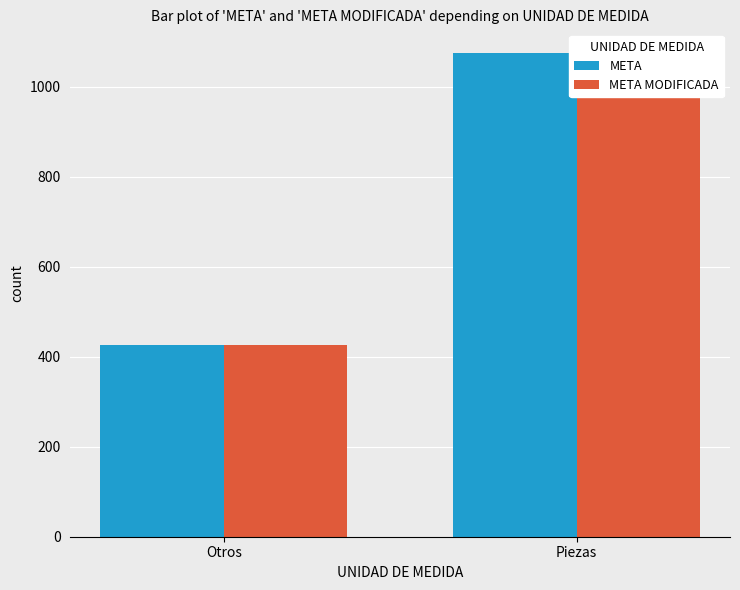

Which series has the largest range (max minus min)?

META